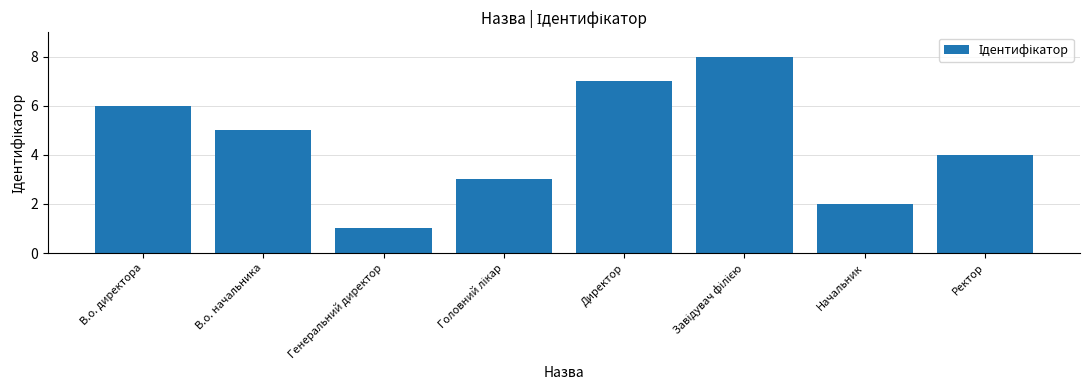

What is the label of the 6th bar from the right?

Генеральний директор